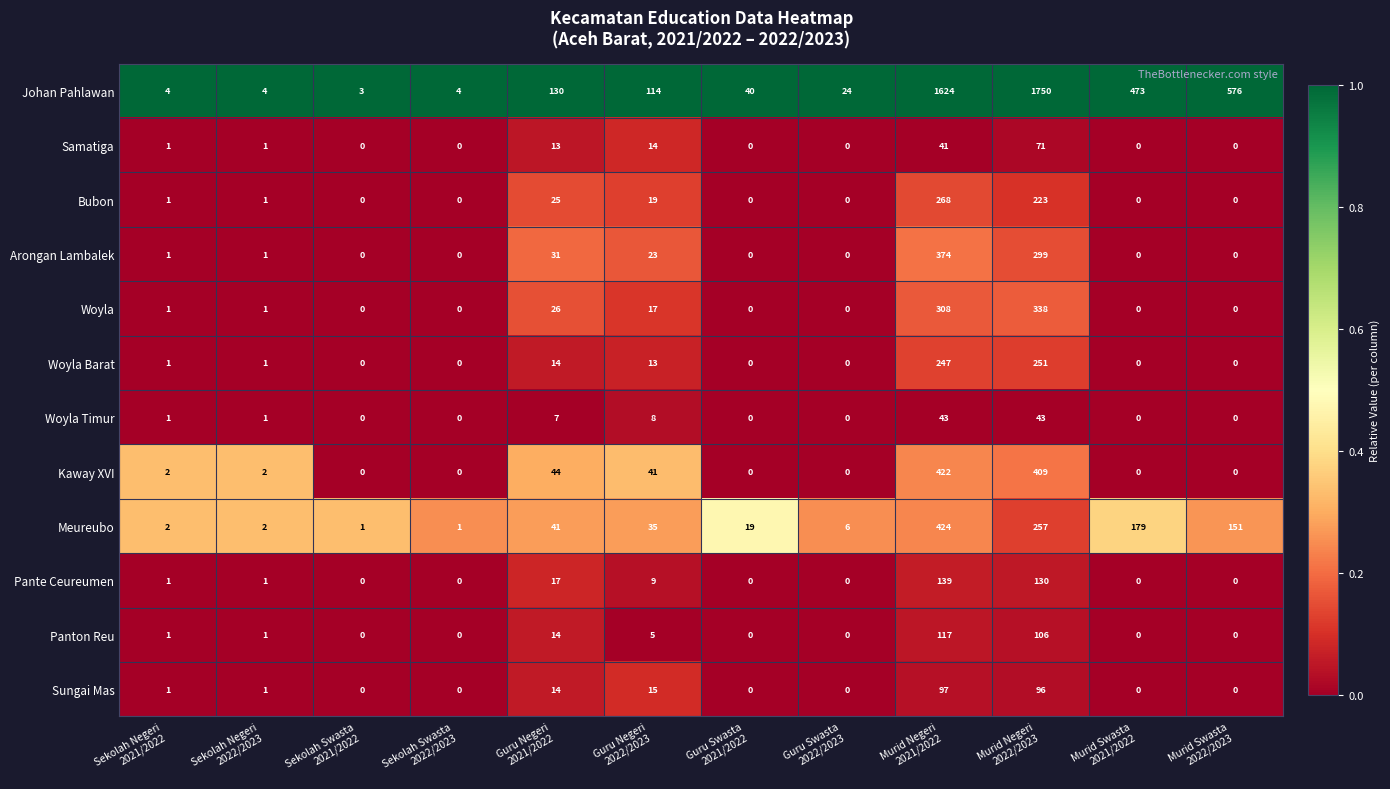

How many categories are shown in the chart?

12